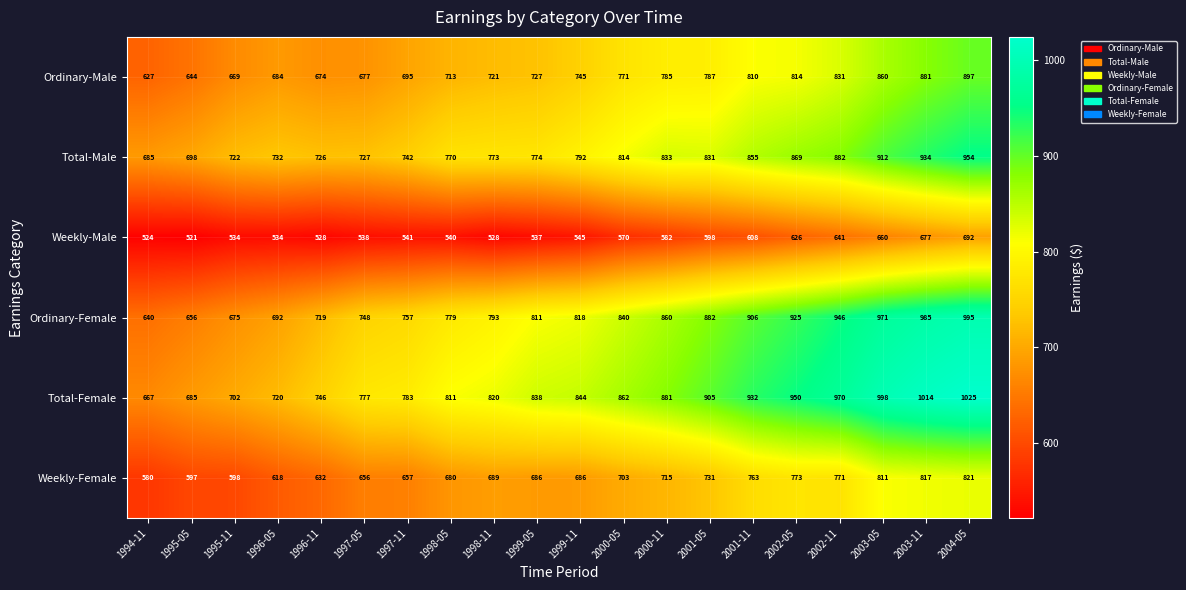

How many data points in Ordinary-Female are less than 818?

10